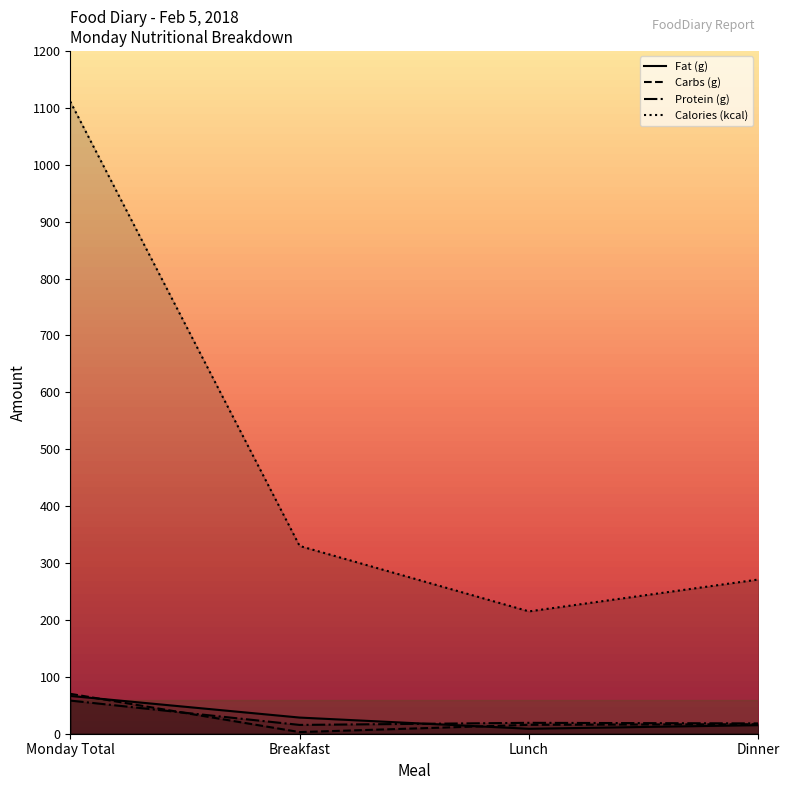

What is the average value of the Carbs (g) series?

26.3